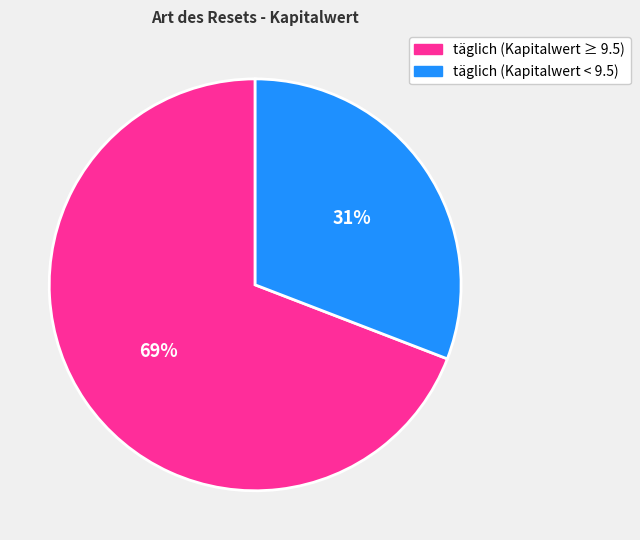

Does any single category account for the majority?

Yes